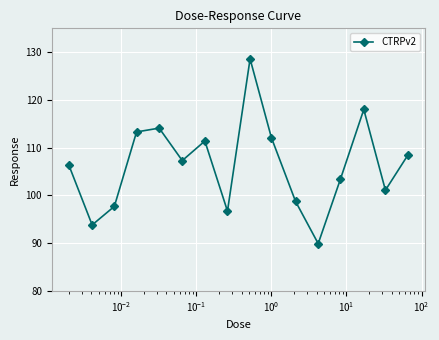

What is the value of the 6th point from the left?

107.3